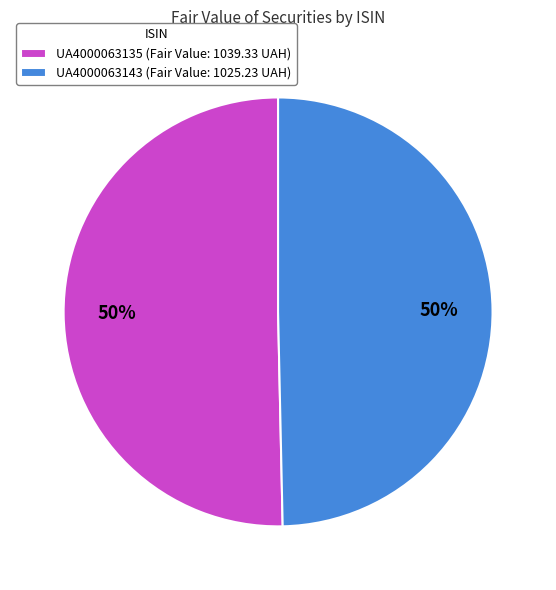

Is it true that UA4000063135 is 50% of the pie?

True